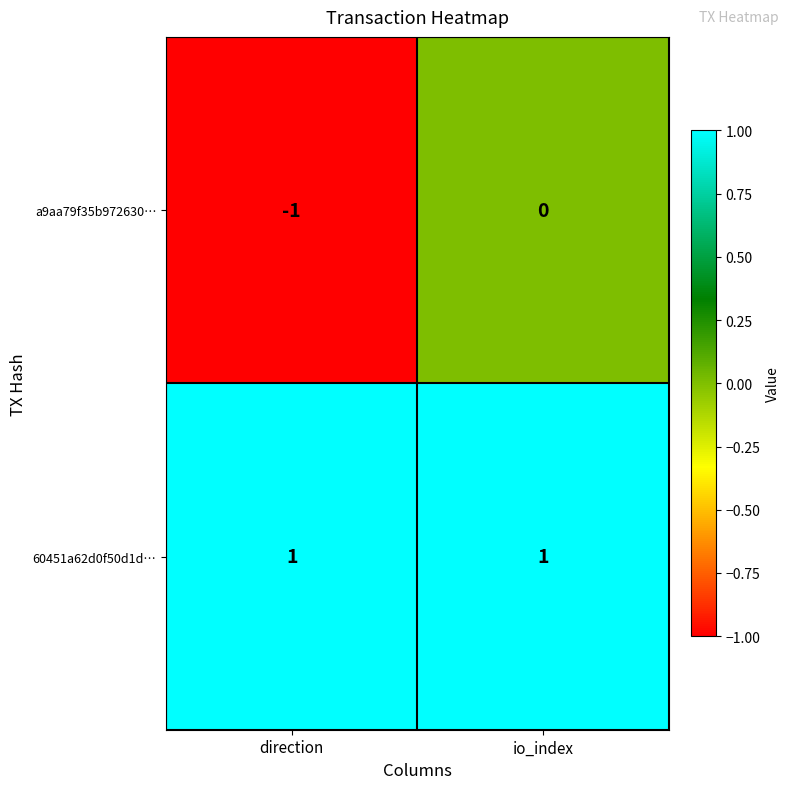

Between direction and io_index, which series saw the biggest shift?

a9aa79f35b972630…